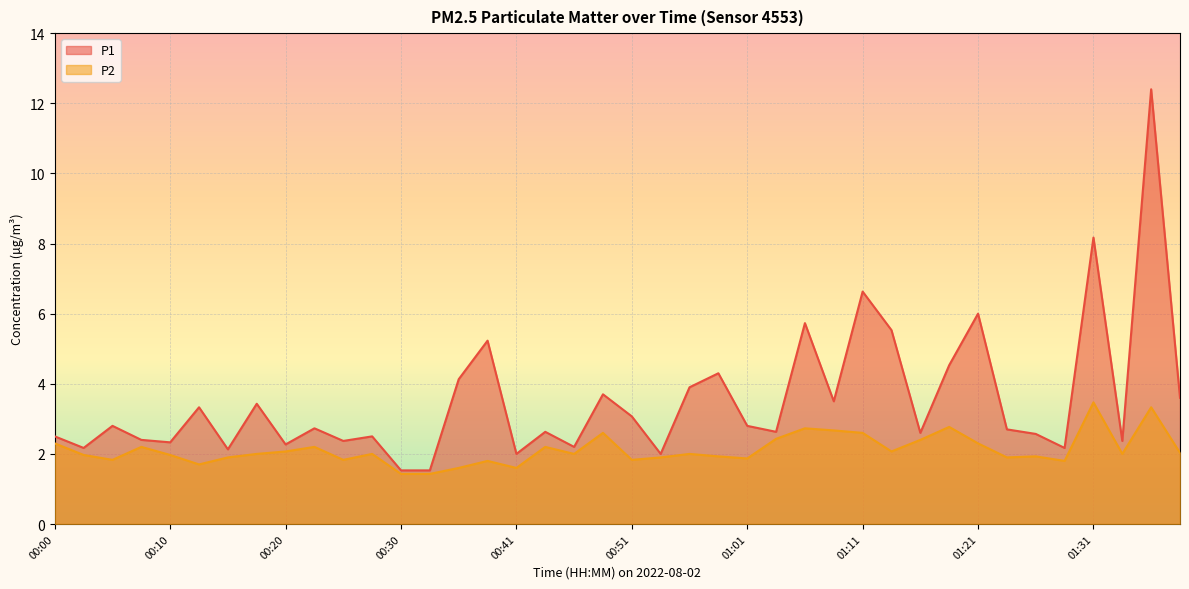

True or false: P1 has a value of 0.8 at 00:28.

False